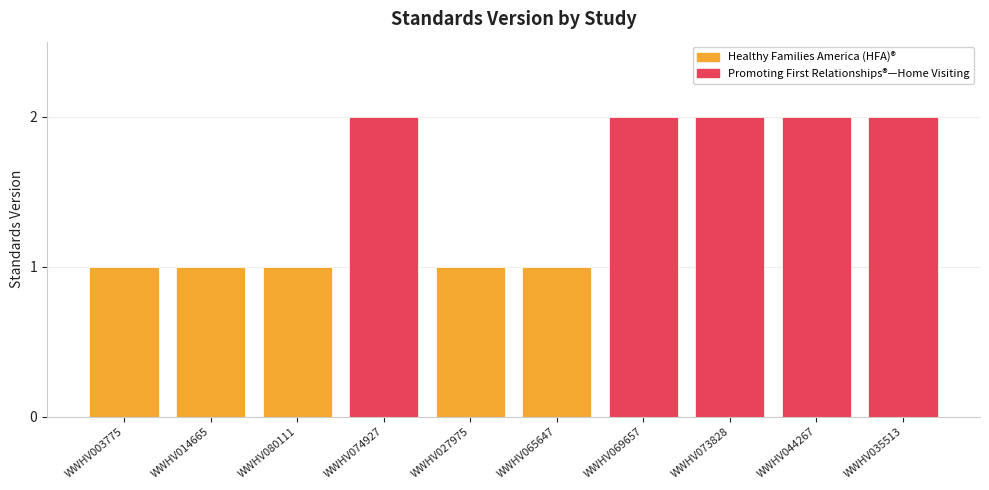

What is the label of the 1st bar from the right?

WWHV035513